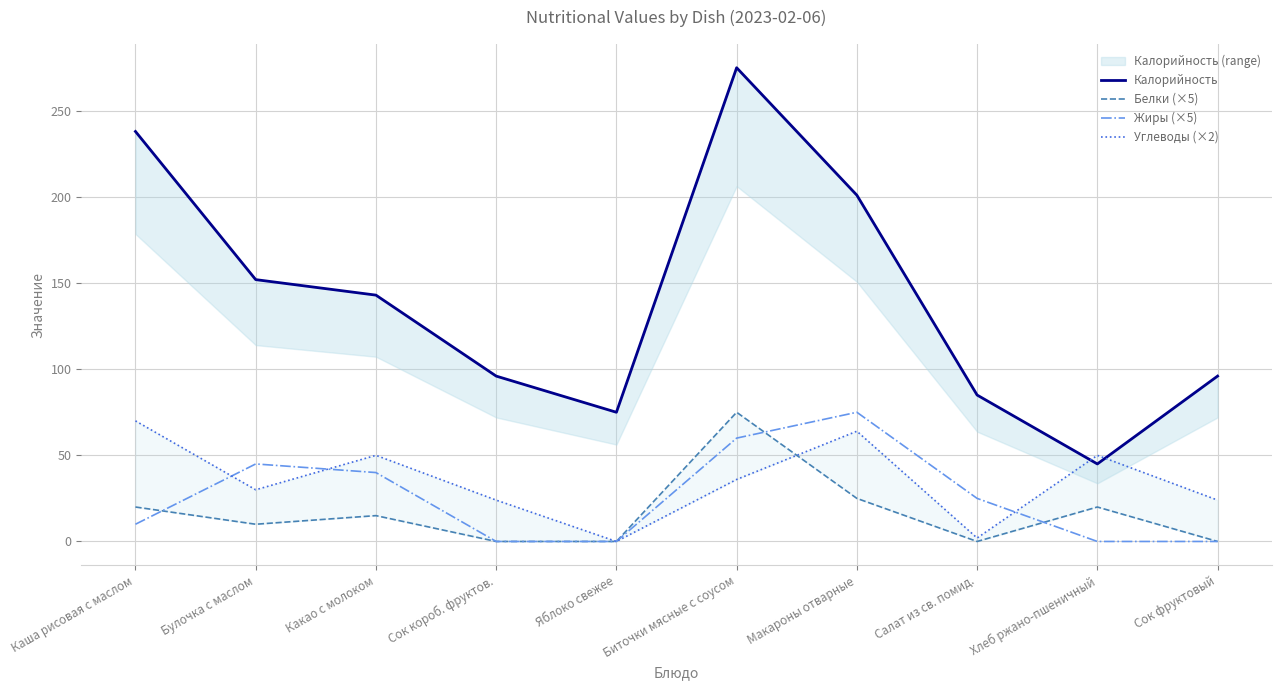

True or false: Калорийность and Углеводы (×2) intersect in this chart.

True